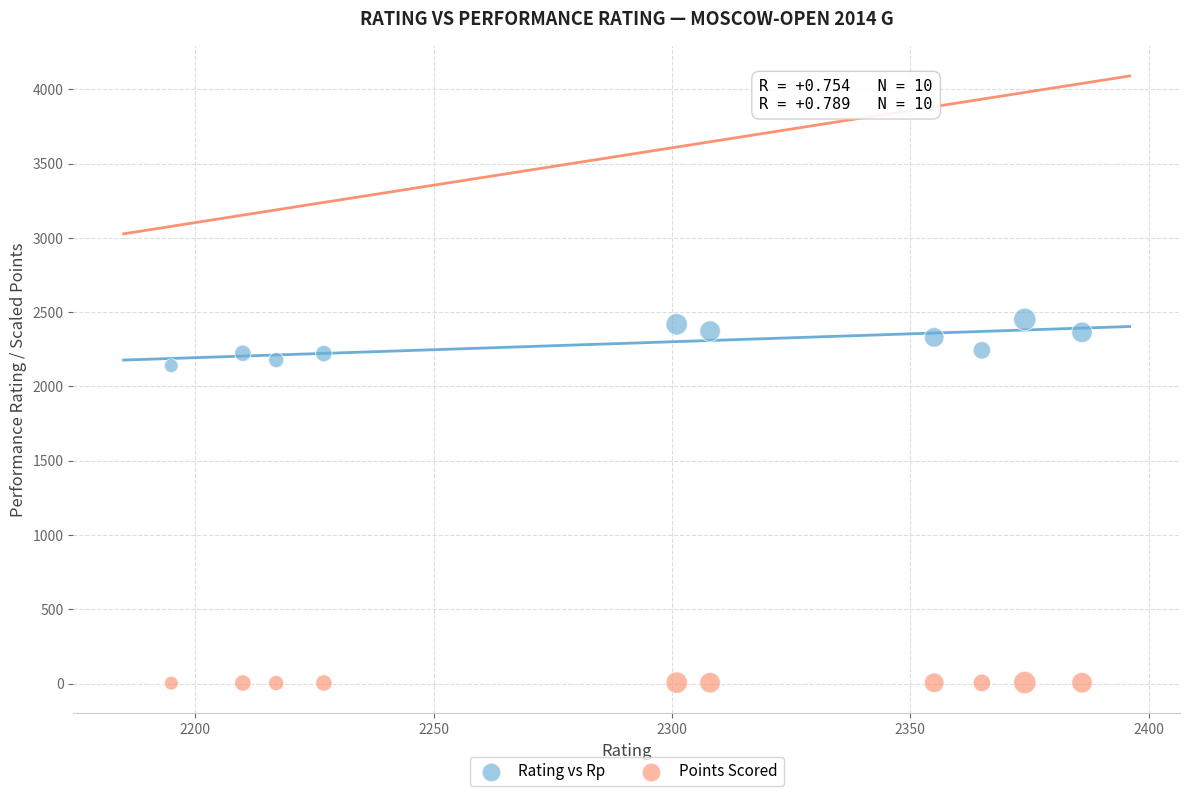

Across all data points, what is the range of Y values (max minus min)?

2448.5